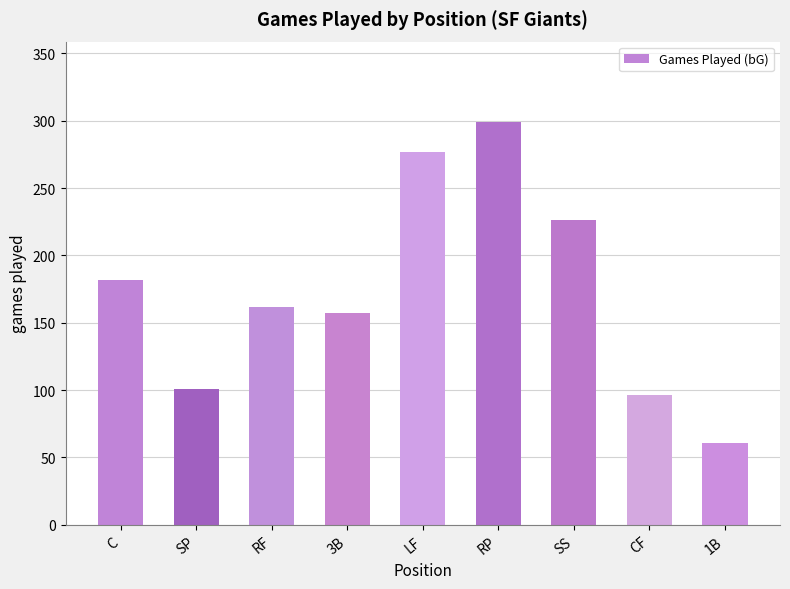

Which label corresponds to the smallest value in the chart?

1B